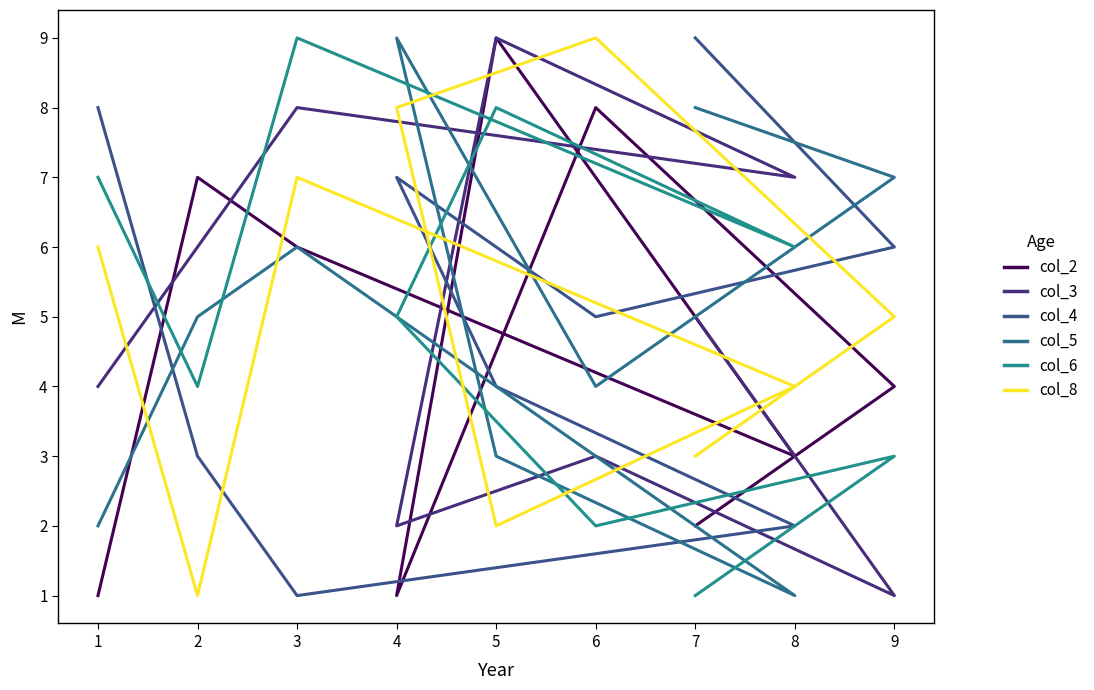

Count the col_5 values in the range 3 to 7.

5